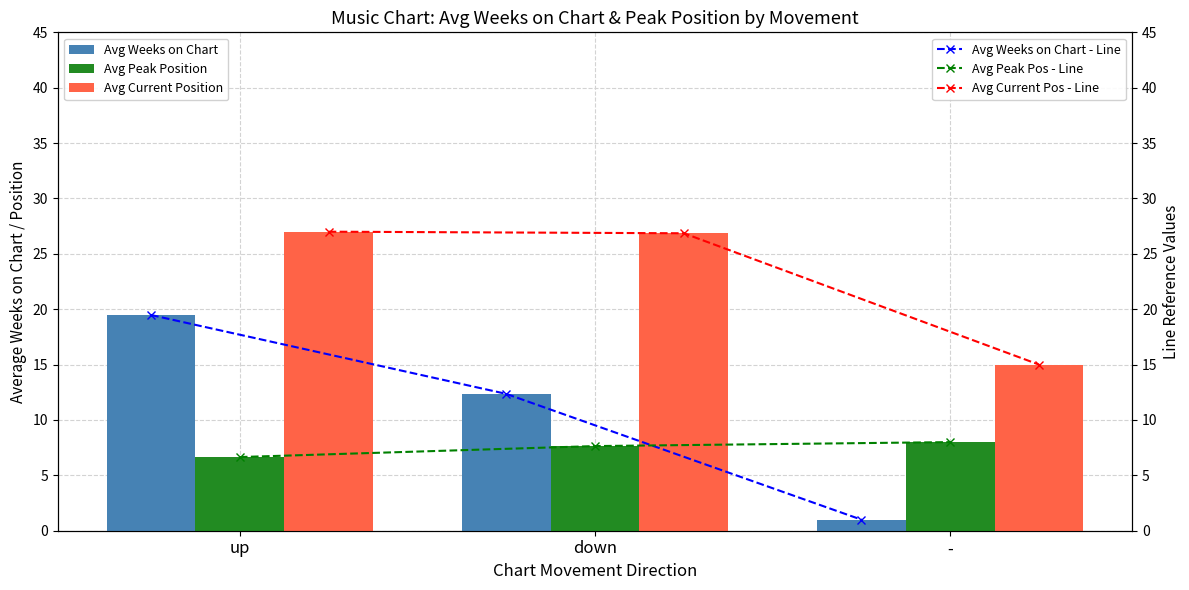

Which series has the largest total across all categories?

Avg Current Position